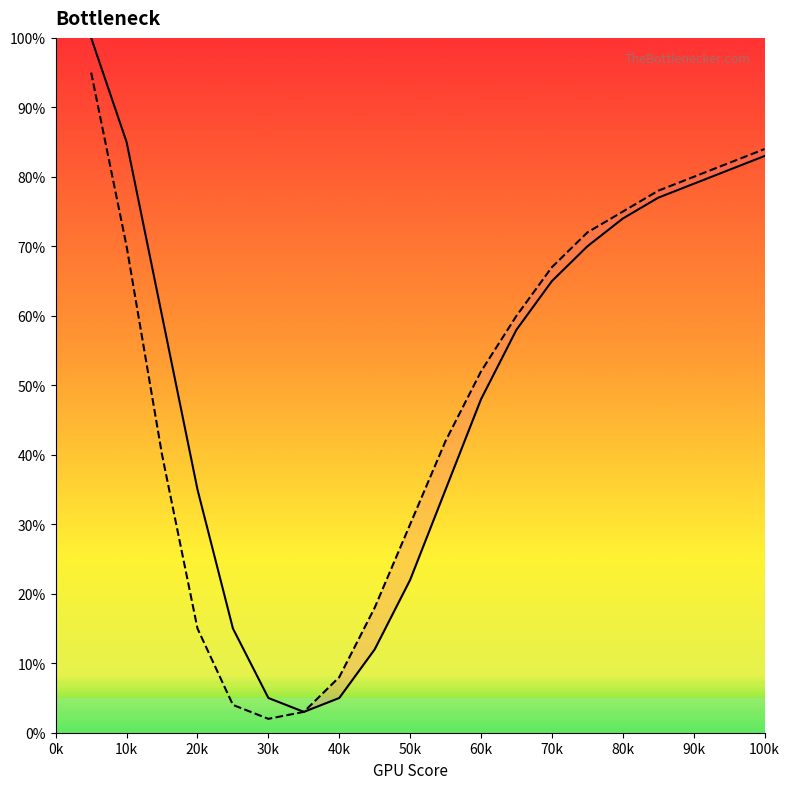

What is the greatest value displayed?

100